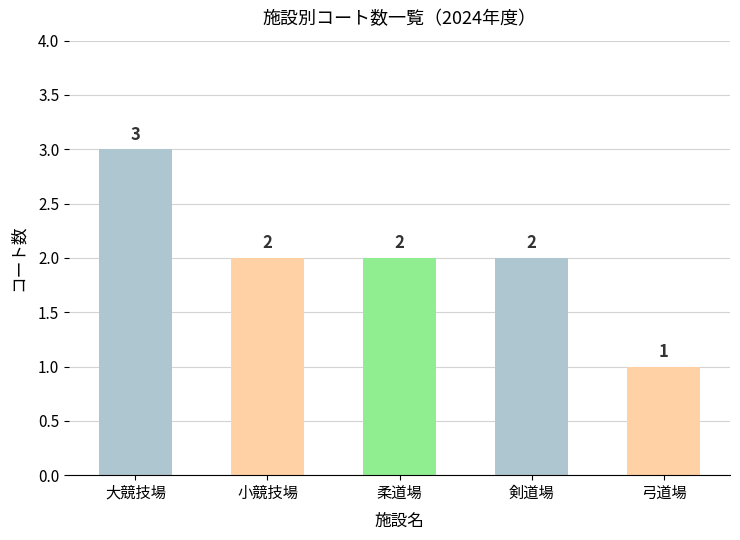

Approximately how many times larger is the value at 小競技場 compared to 剣道場?

1.0